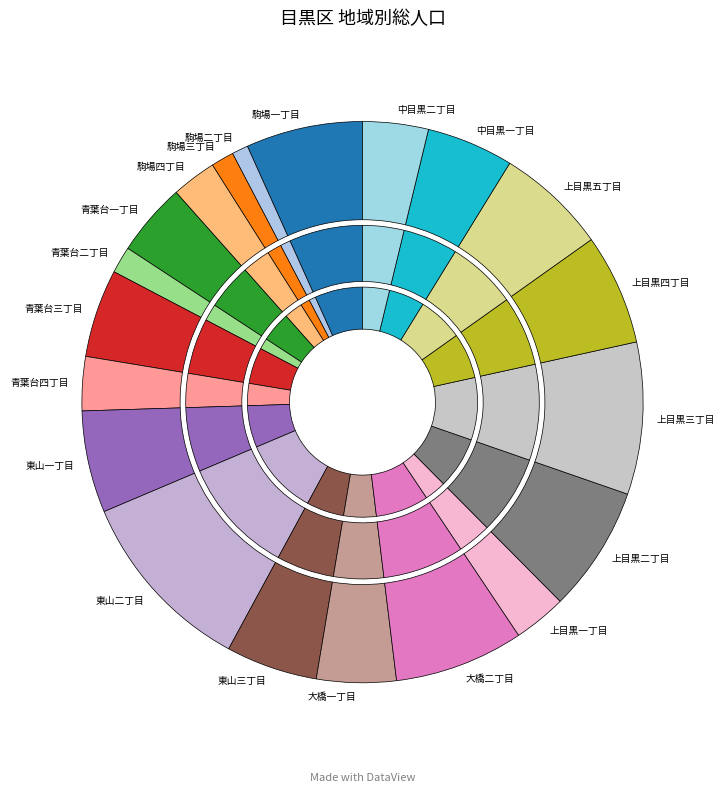

Rank the categories by value from lowest to highest.

駒場二丁目, 駒場三丁目, 青葉台二丁目, 駒場四丁目, 上目黒一丁目, 青葉台四丁目, 中目黒二丁目, 青葉台一丁目, 大橋一丁目, 中目黒一丁目, 青葉台三丁目, 東山三丁目, 東山一丁目, 上目黒五丁目, 上目黒四丁目, 駒場一丁目, 上目黒二丁目, 大橋二丁目, 上目黒三丁目, 東山二丁目